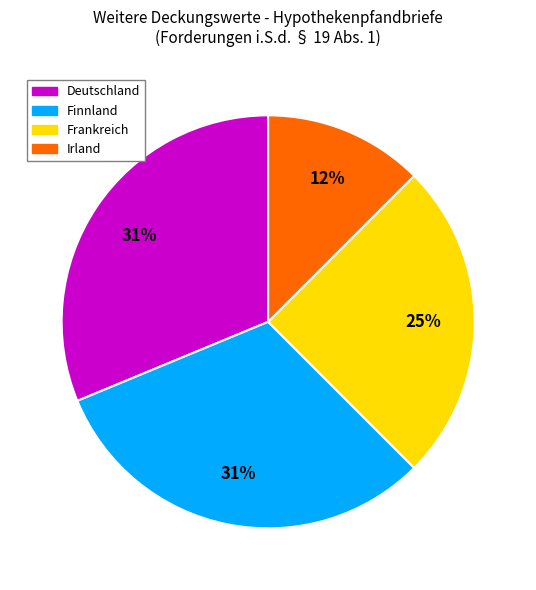

How many slices are in this pie chart?

4